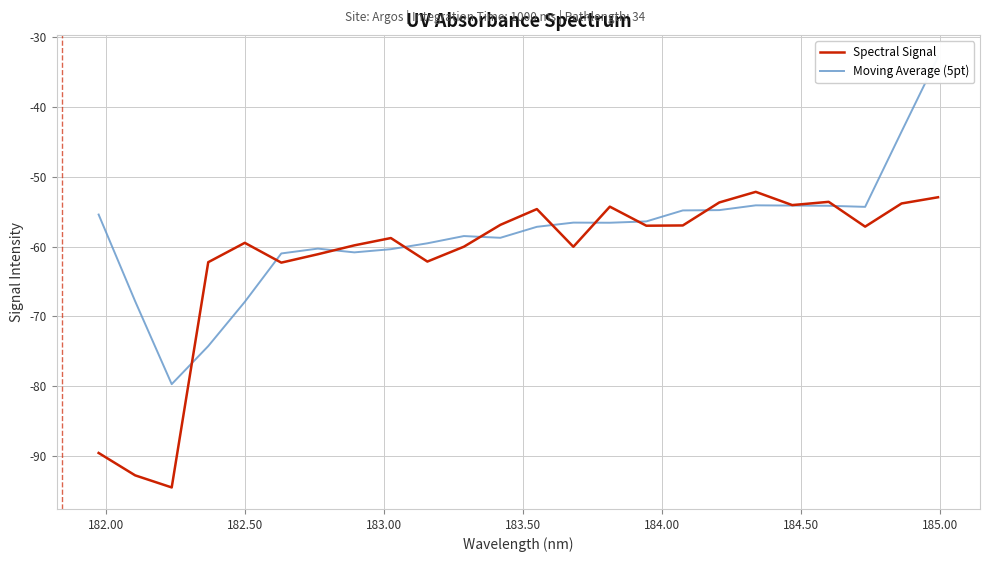

Is the value of Spectral Signal at 9 greater than the value of Moving Average (5pt) at 16?

No